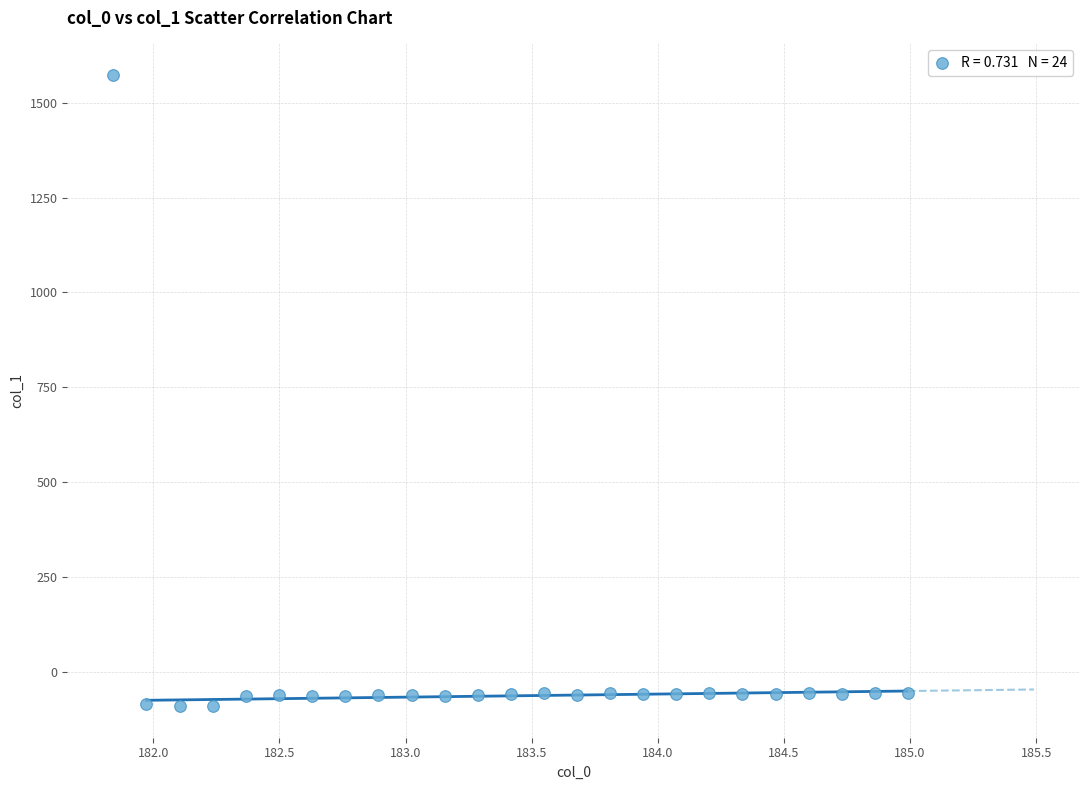

What is the range of Y values (max minus min)?

1662.4